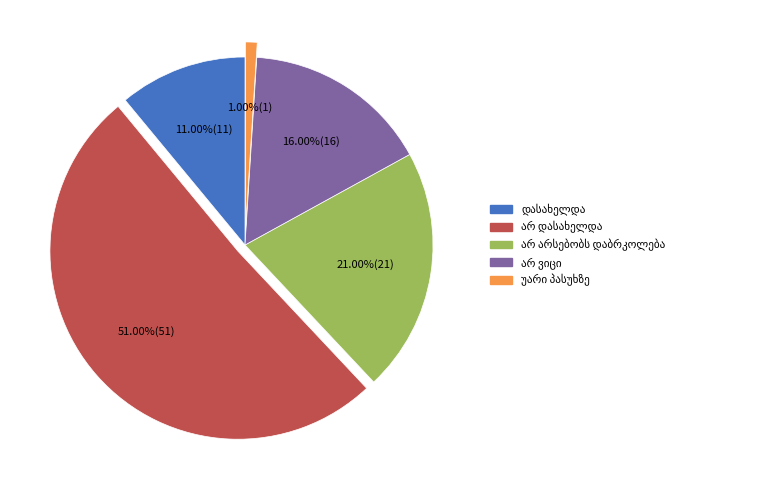

Is there a majority slice in this chart?

Yes